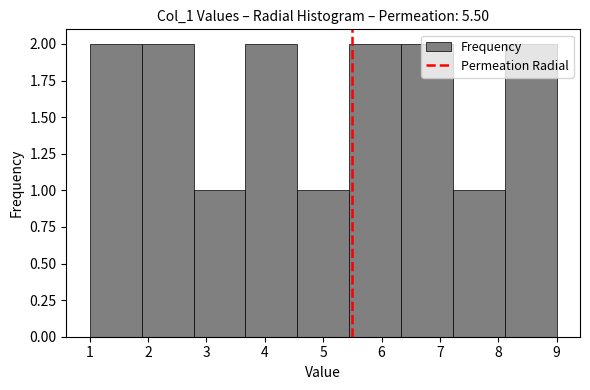

How tall is the bar that spans 5.4 to 6.3 on the x-axis? Neither the bar edges nor the heights are printed on the chart, so give them approximately, as read against the axes.

2